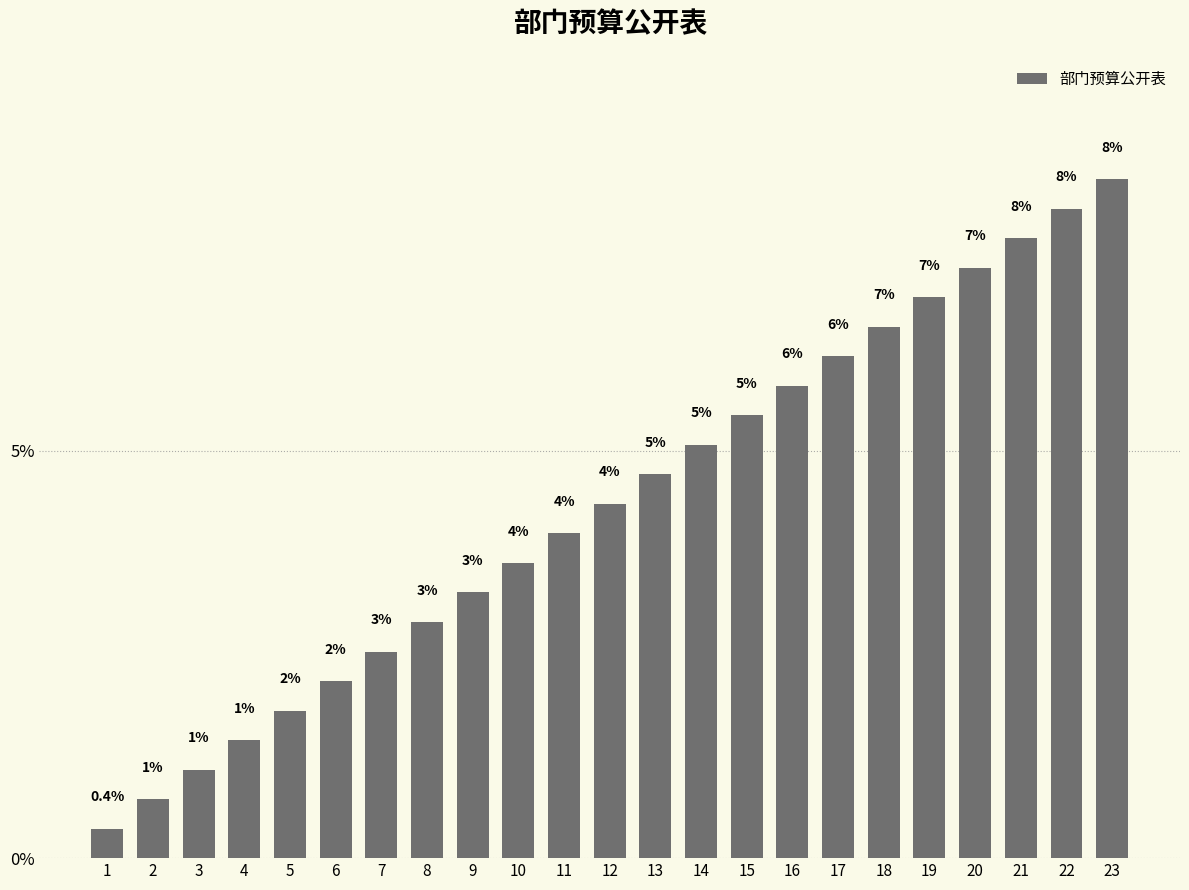

Rank the categories by value from highest to lowest.

23, 22, 21, 20, 19, 18, 17, 16, 15, 14, 13, 12, 11, 10, 9, 8, 7, 6, 5, 4, 3, 2, 1